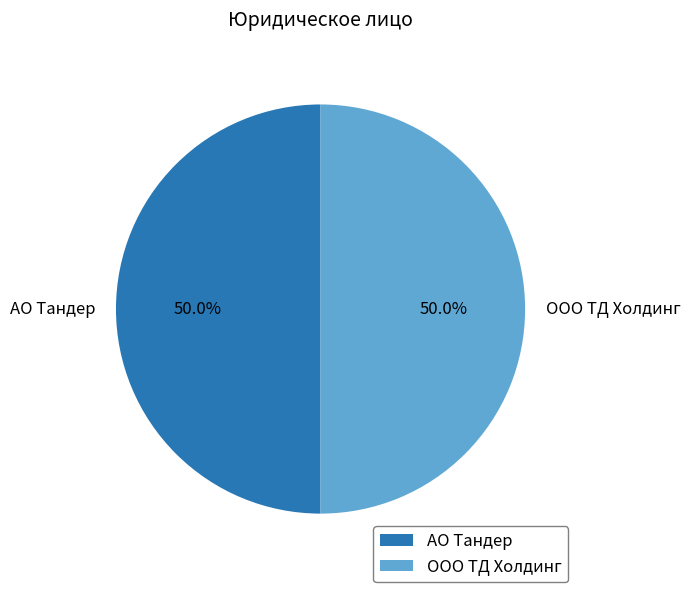

Approximately how many times larger is the value at АО Тандер compared to ООО ТД Холдинг?

1.0